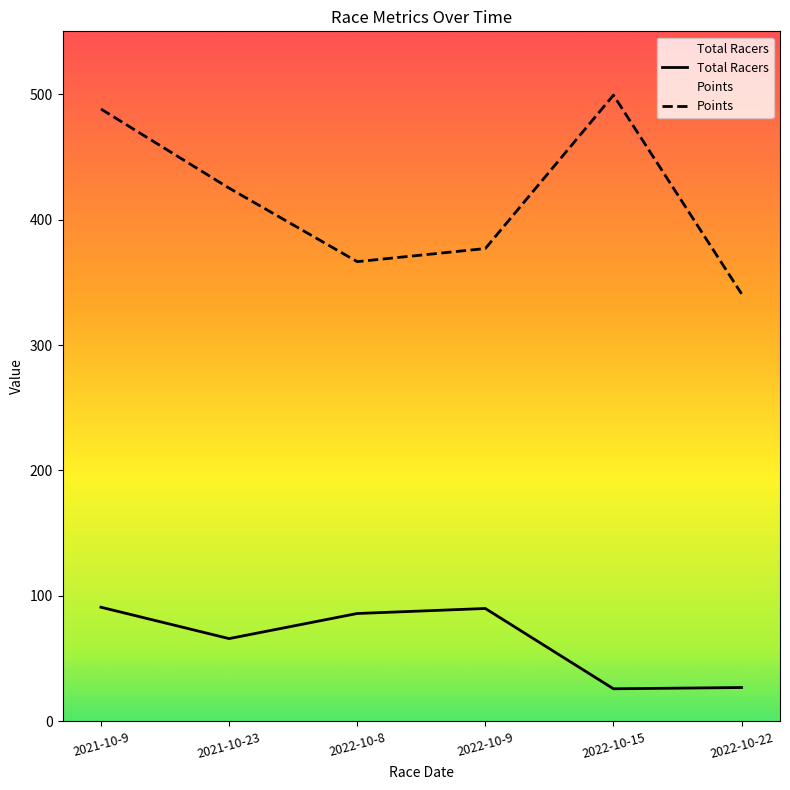

Reading left to right, what are all the values shown in this chart?

Total Racers: 91.0	66.0	86.0	90.0	26.0	27.0
Points: 488.1	425.1	366.4	376.9	499.2	340.8